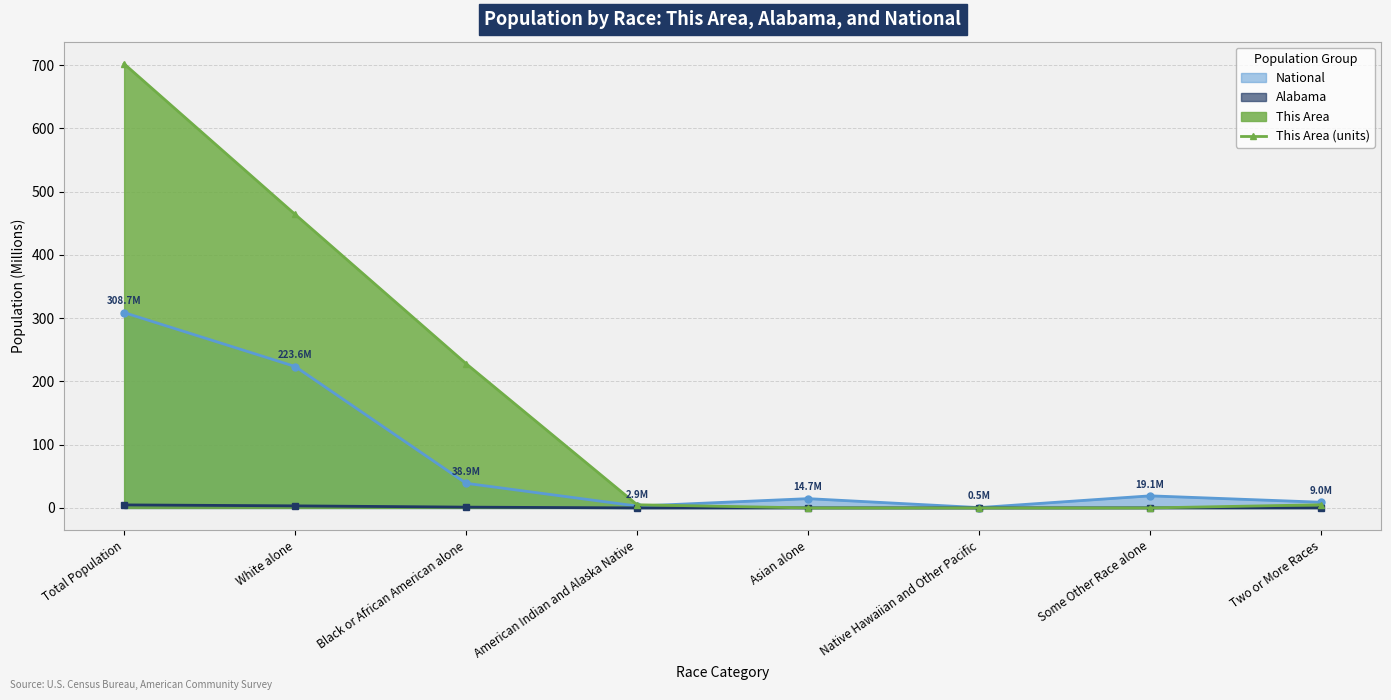

List the series in order of their overall mean, lowest first.

Alabama, National, This Area (units)